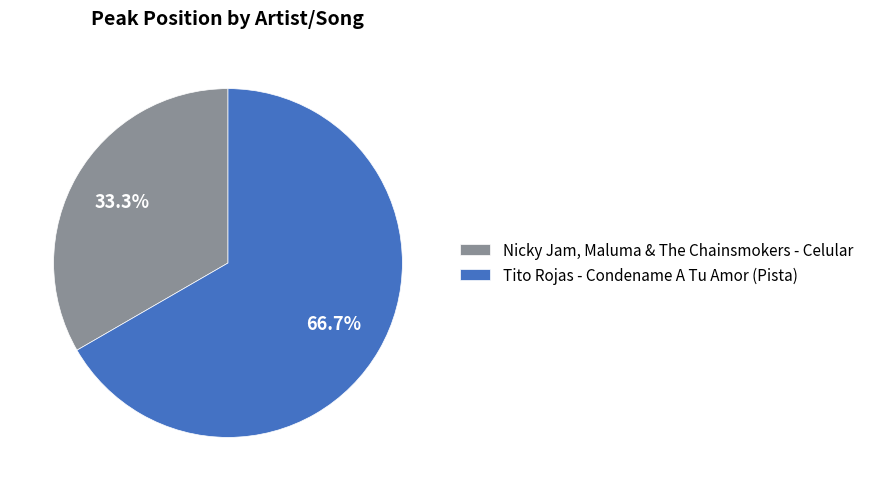

Is Tito Rojas - Condename A Tu Amor (Pista) the majority of the pie?

Yes